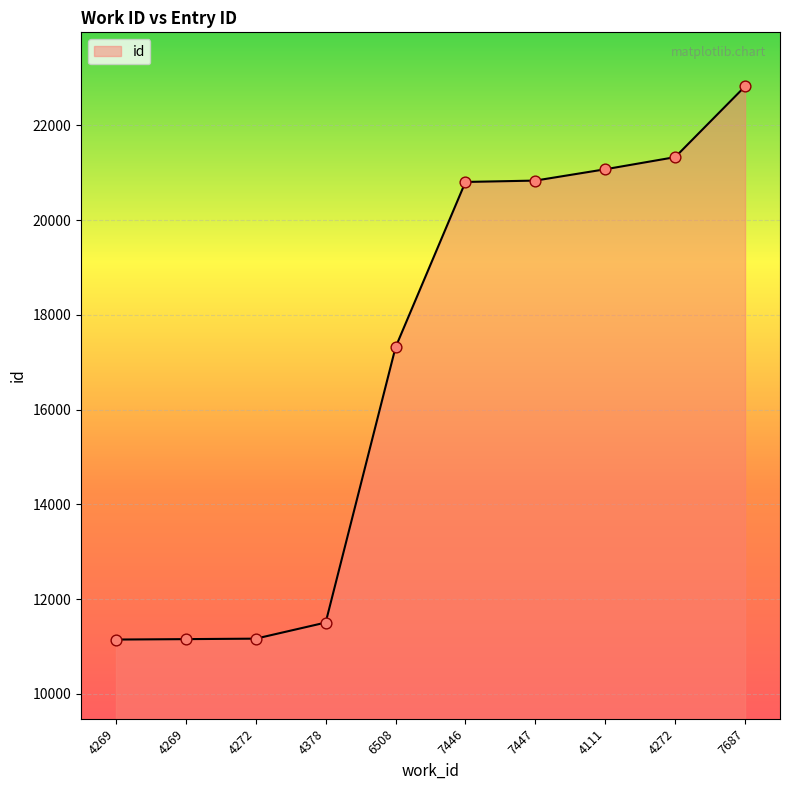

What is the change in value from 7447 to 4272?

+495